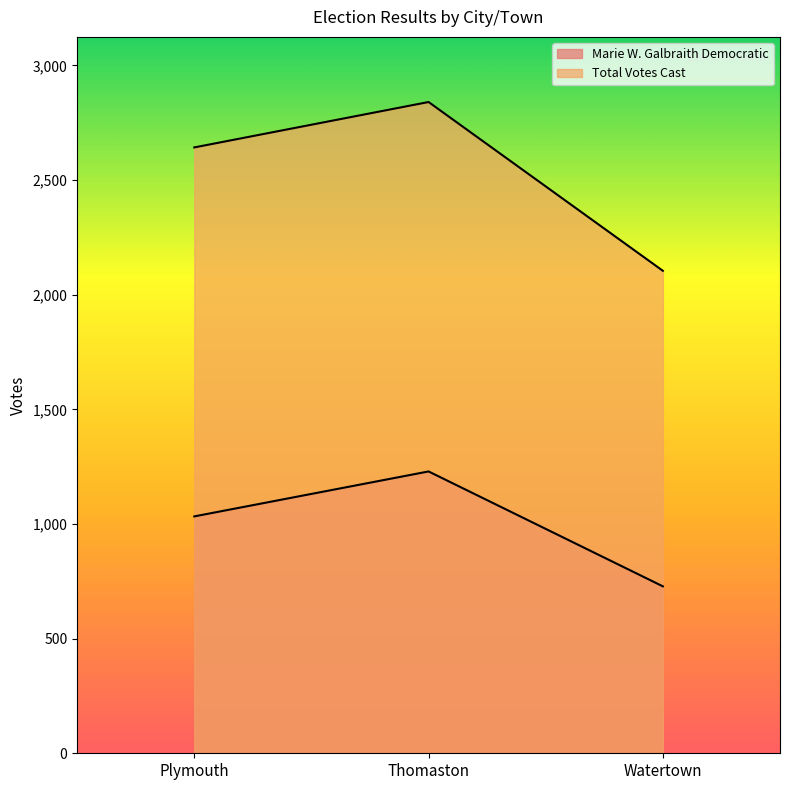

True or false: Marie W. Galbraith Democratic has a value of 1000 at Watertown.

False